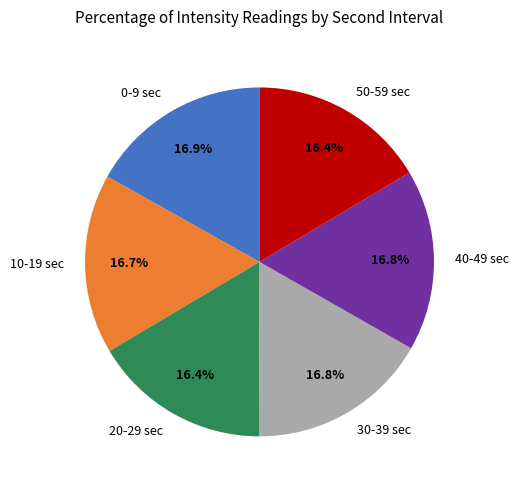

Count the number of slices in the pie.

6